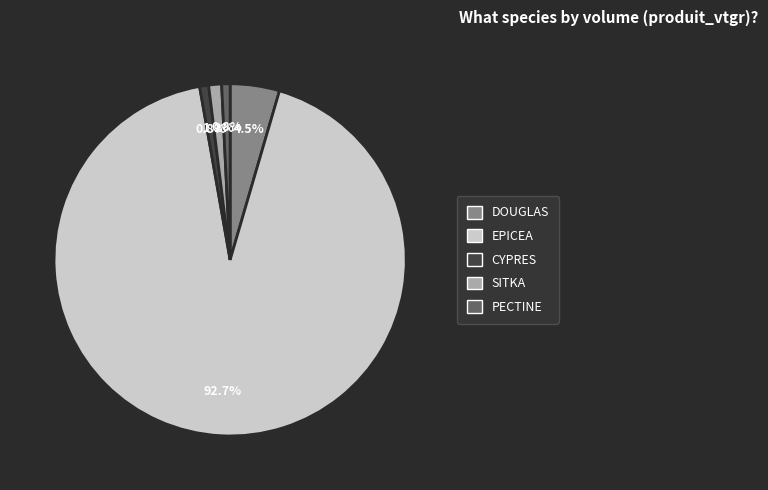

Which slice is the largest?

EPICEA